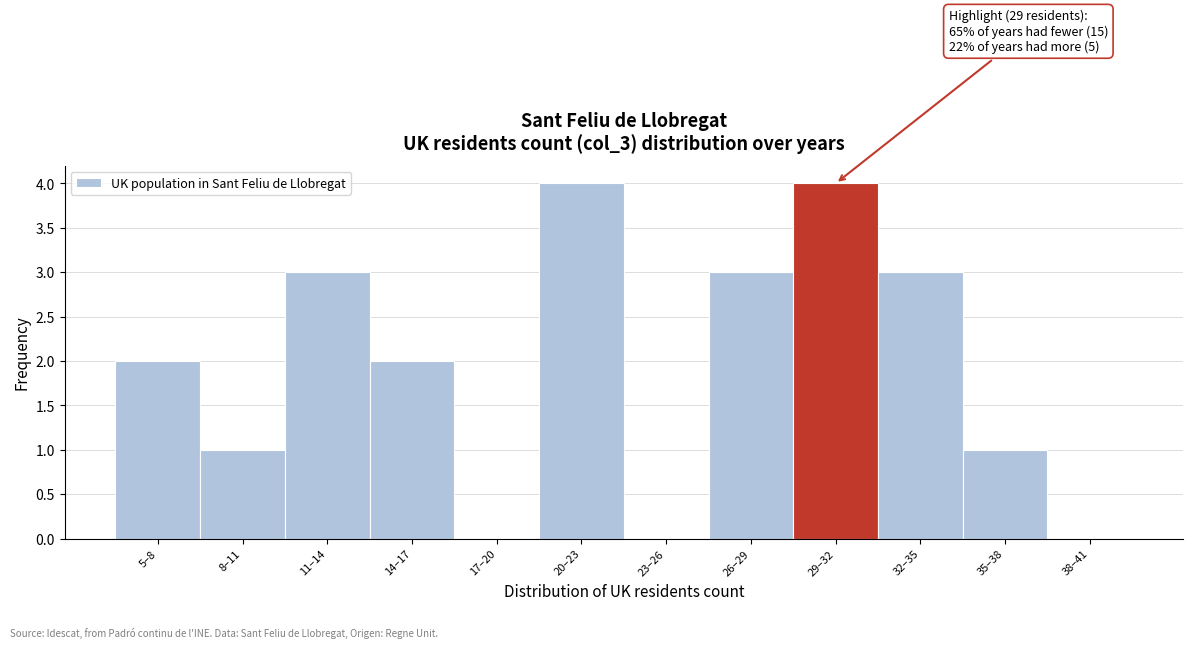

Reading left to right, list all the values displayed in this chart.

5–8=2	8–11=1	11–14=3	14–17=2	17–20=0	20–23=4	23–26=0	26–29=3	29–32=4	32–35=3	35–38=1	38–41=0